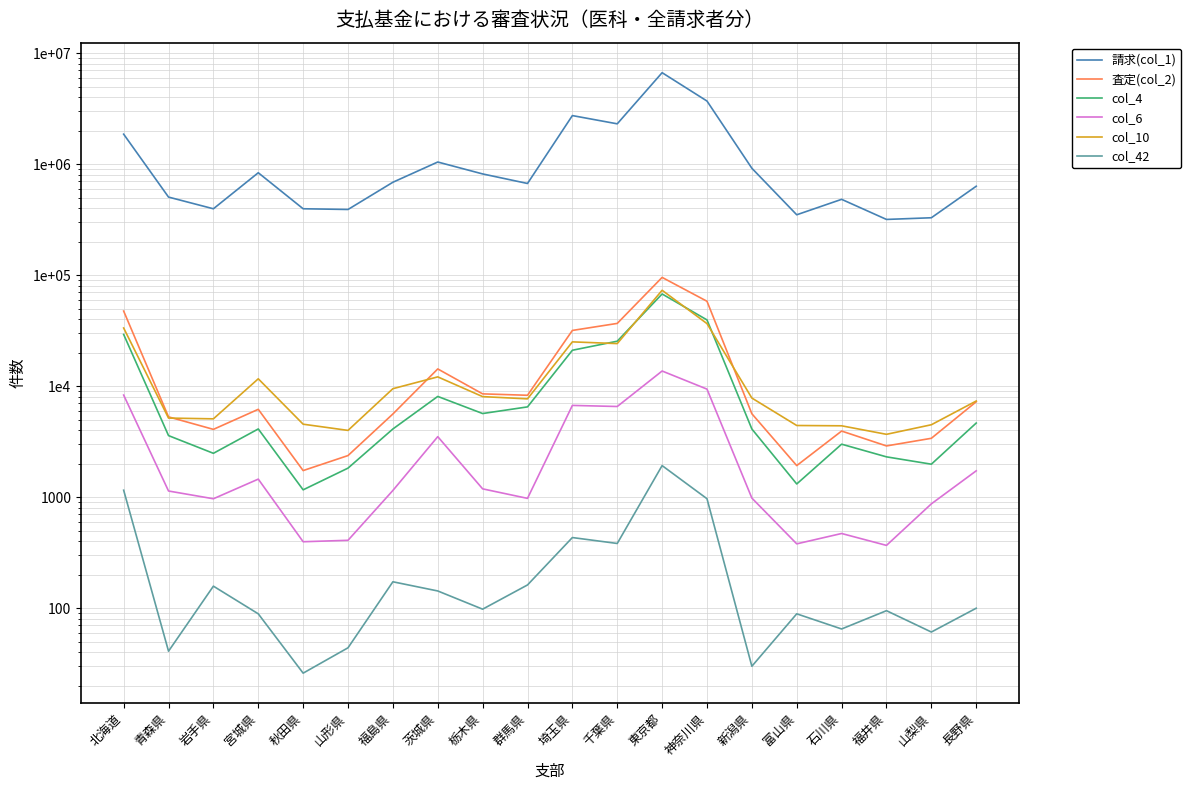

Is this an area chart (filled region under the line)?

No